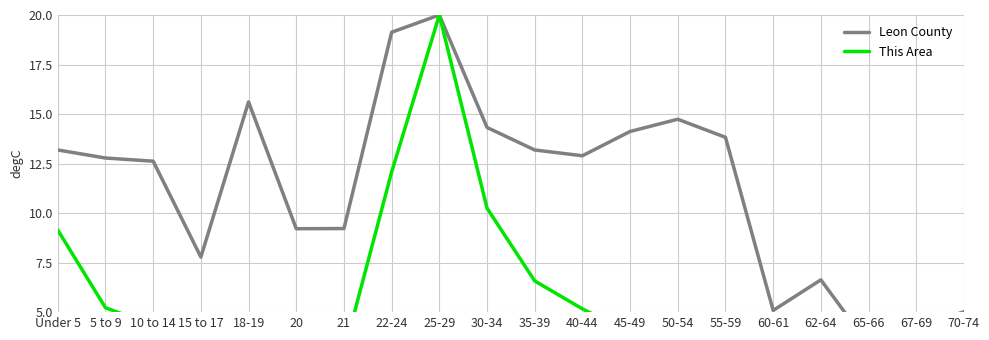

True or false: Leon County has more than 2 interior local peaks.

True